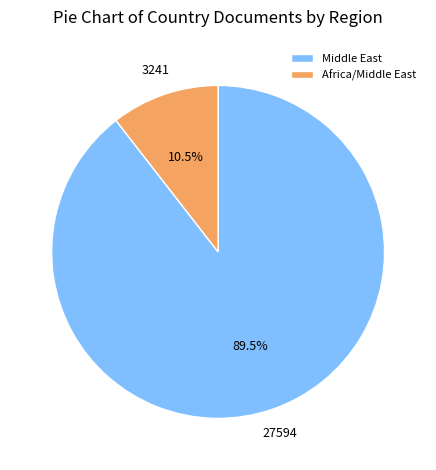

Is Africa/Middle East the majority of the pie?

No